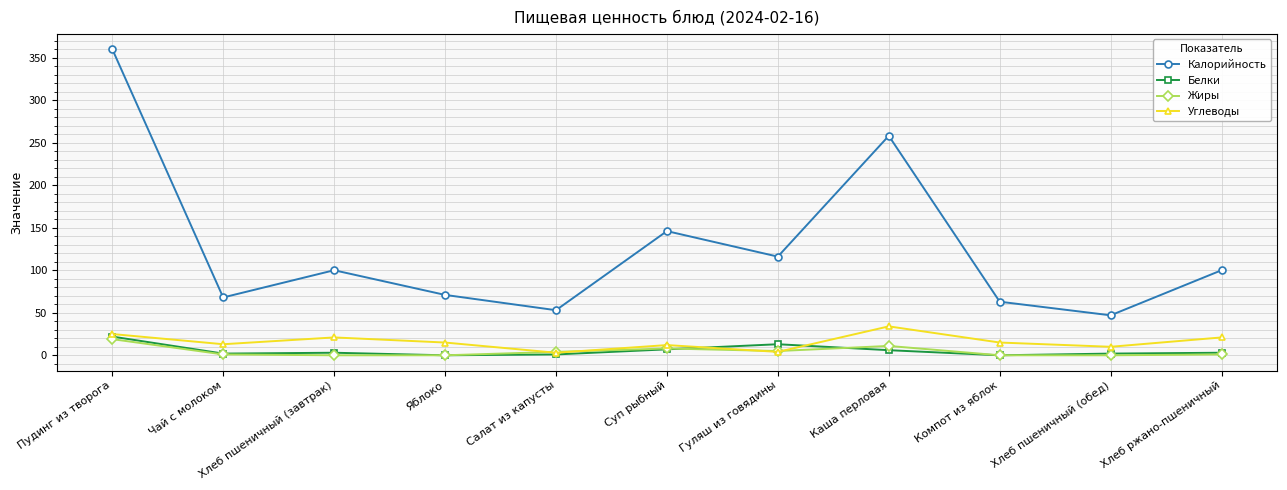

How many interior local peaks does the Углеводы series have?

3